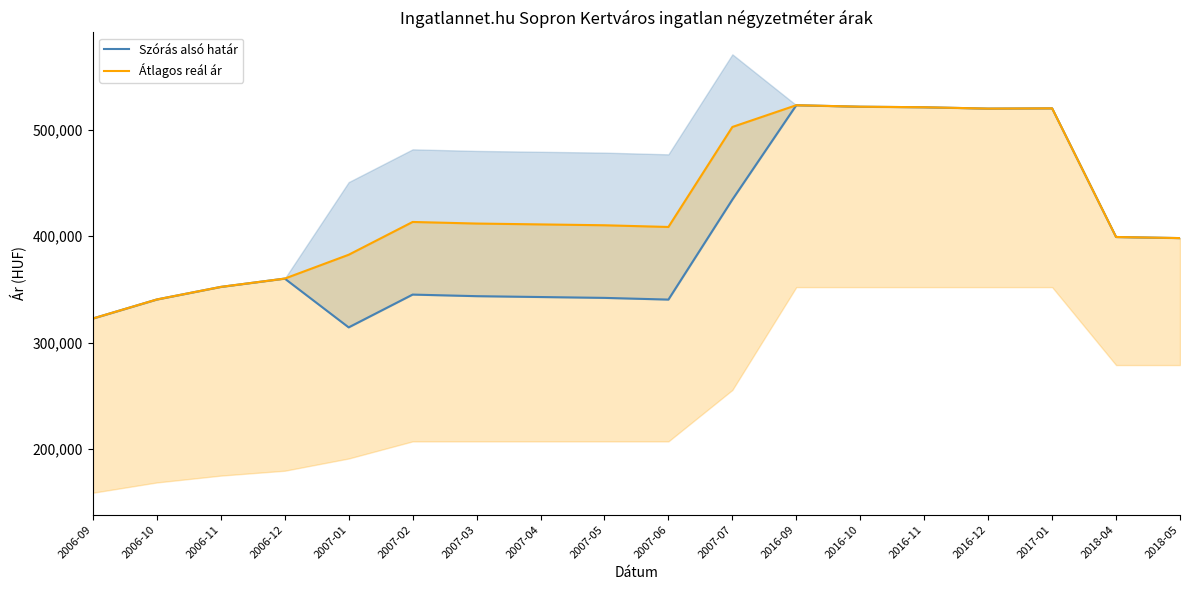

Reading left to right, list all the values displayed in this chart.

Szórás alsó határ: 2006-09=322750	2006-10=340612	2006-11=352423	2006-12=360234	2007-01=314405	2007-02=345208	2007-03=343720	2007-04=342913	2007-05=342110	2007-06=340511	2007-07=434427	2016-09=523080	2016-10=521677	2016-11=521168	2016-12=519902	2017-01=520155	2018-04=399304	2018-05=398272
Átlagos reál ár: 2006-09=322750	2006-10=340612	2006-11=352423	2006-12=360234	2007-01=382616	2007-02=413419	2007-03=411931	2007-04=411124	2007-05=410321	2007-06=408722	2007-07=502638	2016-09=523080	2016-10=521677	2016-11=521168	2016-12=519902	2017-01=520155	2018-04=399304	2018-05=398272